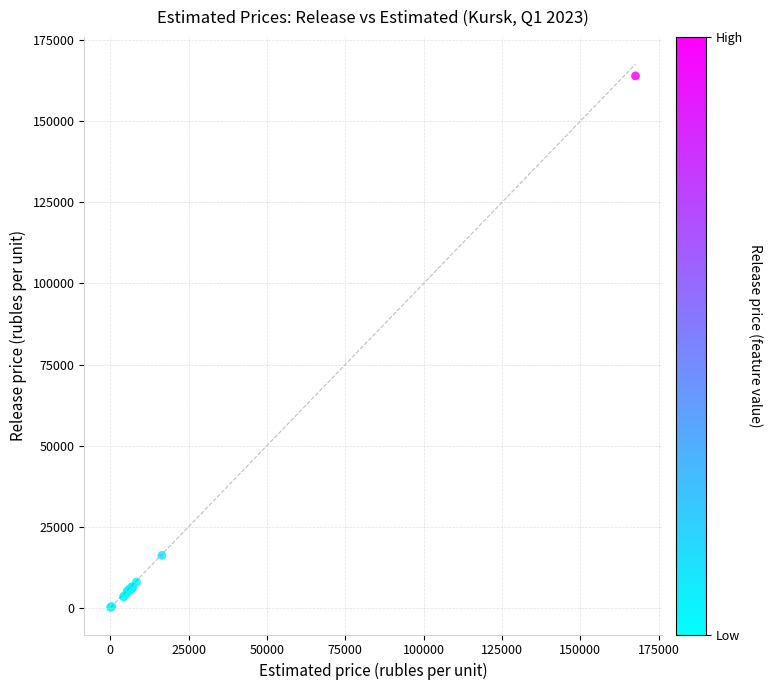

What Y value in the scatter plot is closest to 82064?

16155.3